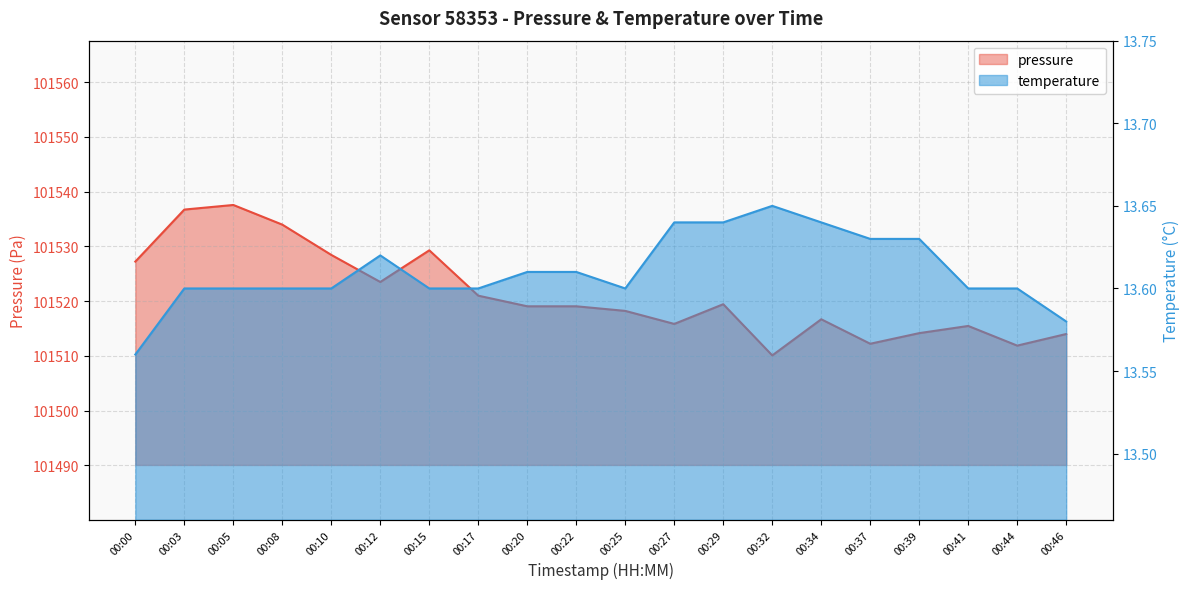

What are all the series names shown in the legend?

pressure, temperature